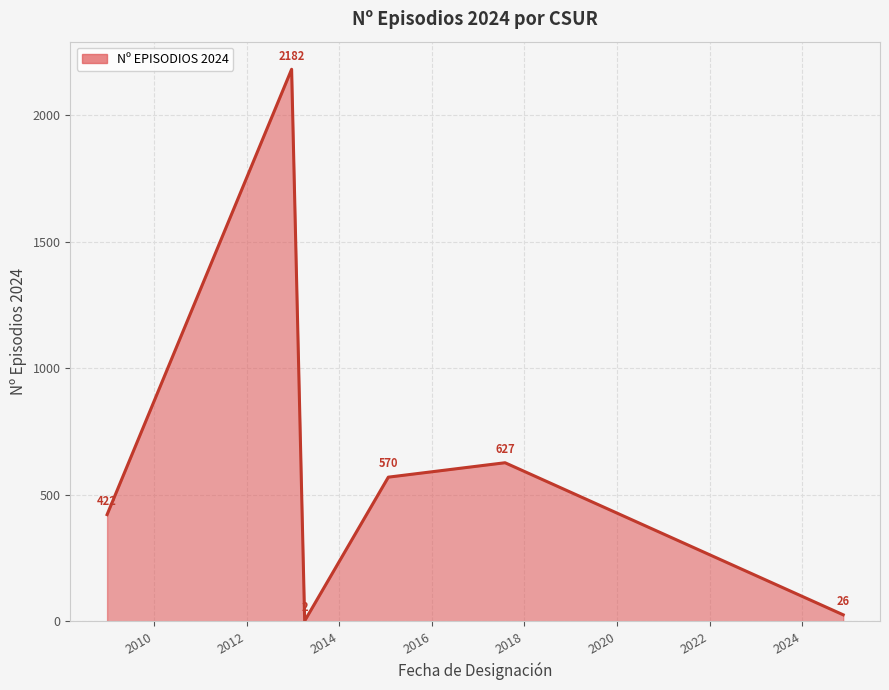

How many interior local valleys (lower than both neighbors) does the data have?

1